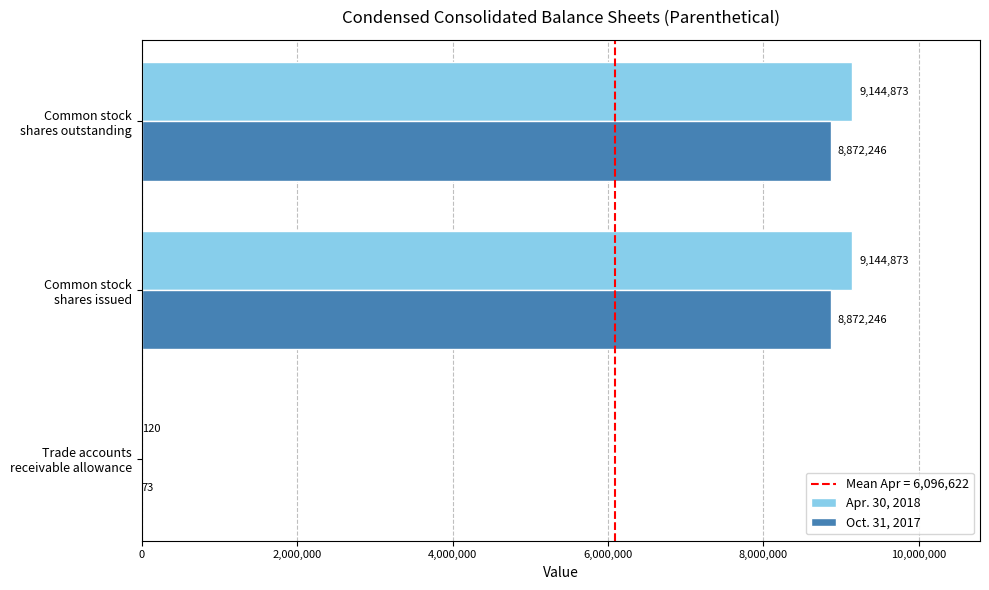

How many distinct data groups are displayed?

2